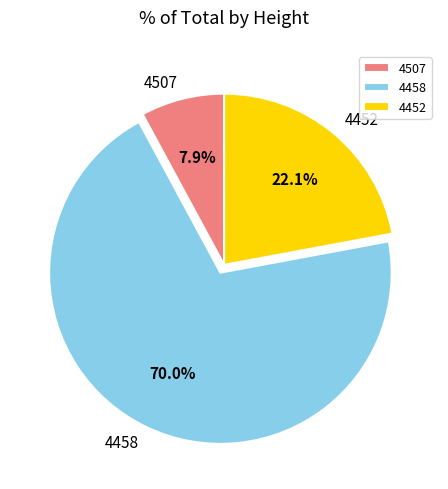

To the nearest percent, what is the difference between the 4452 and 4458 slice percentages?

48%